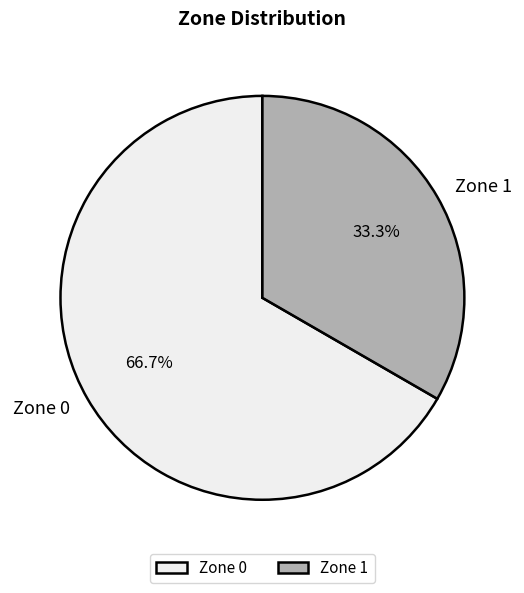

What is the smallest slice in the pie chart?

Zone 1